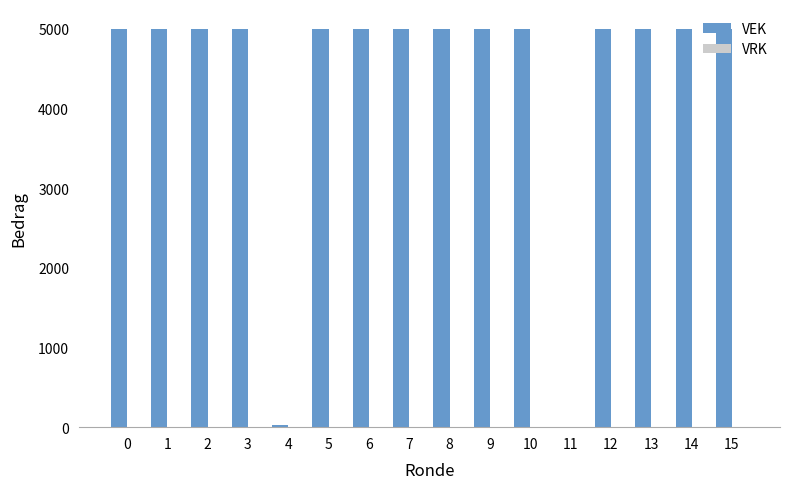

True or false: the data shows 8934 at 0.

False